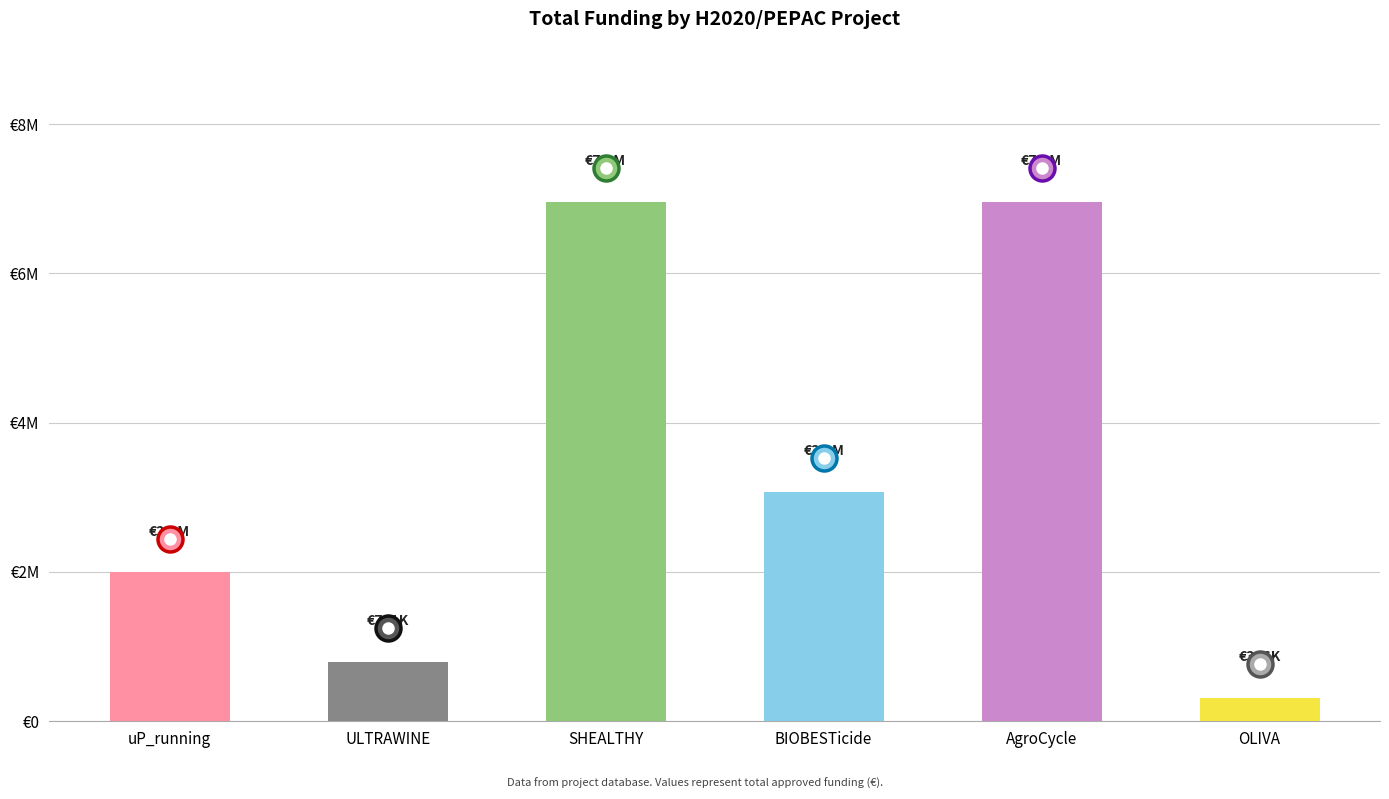

What is the label of the 2nd bar from the left?

ULTRAWINE